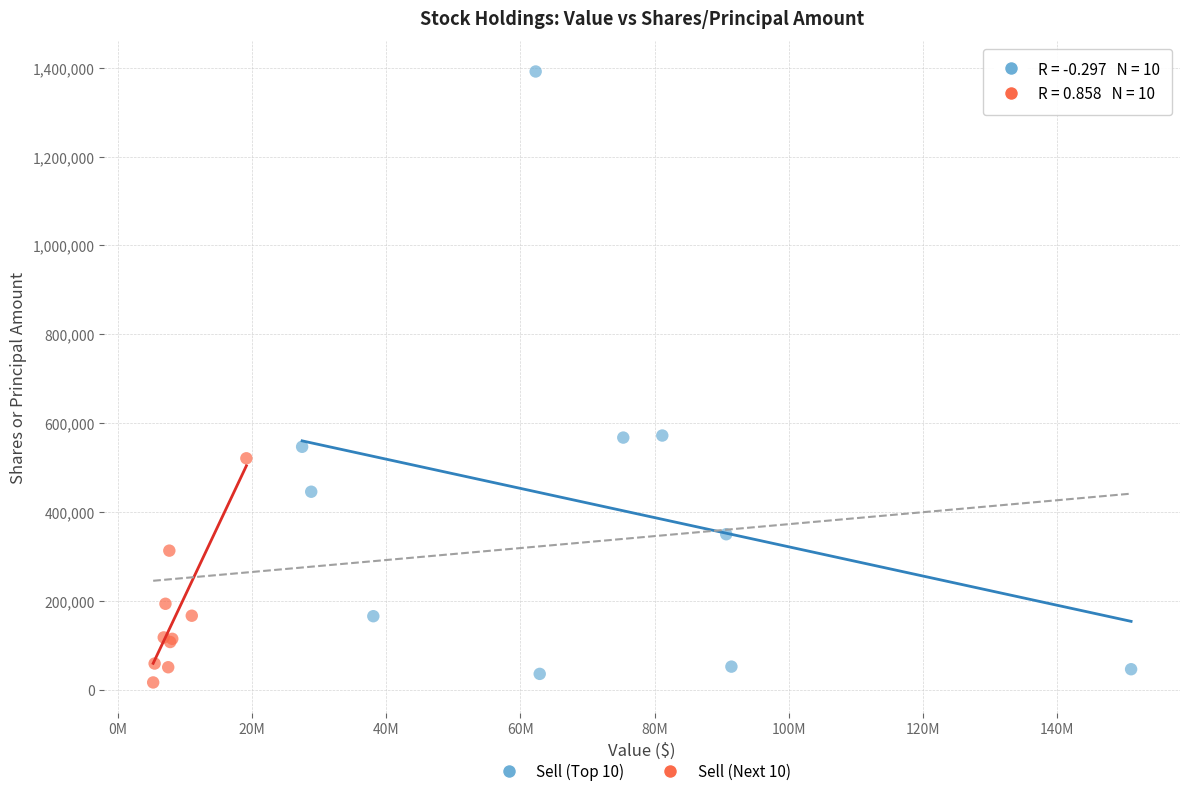

What are all the series names shown in the legend?

Sell (Top 10), Sell (Next 10)